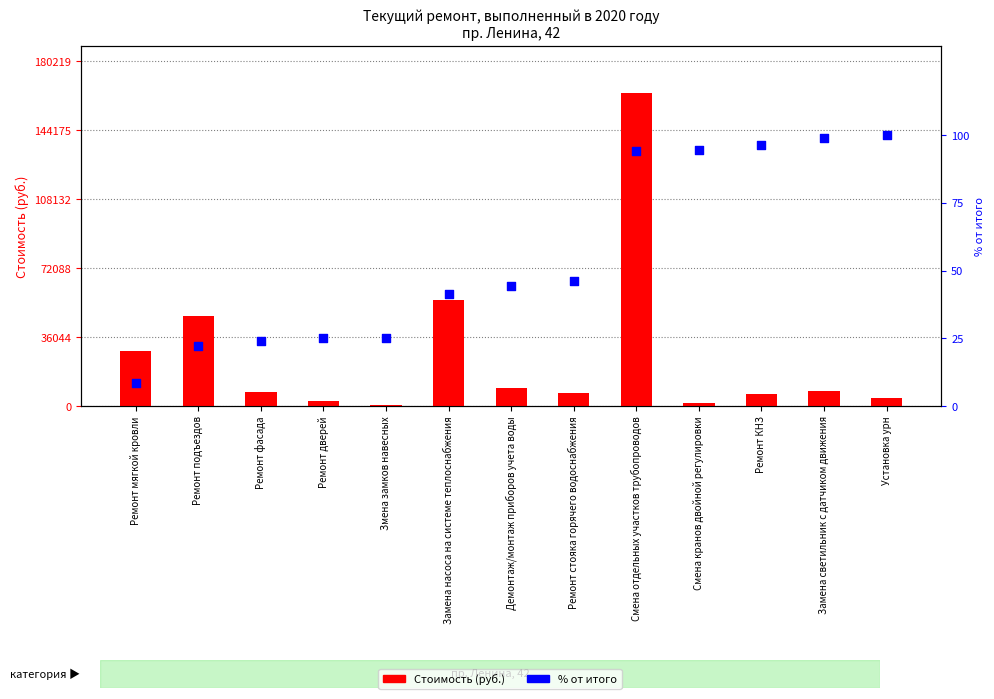

Which series contains the lowest Y value?

% от итога